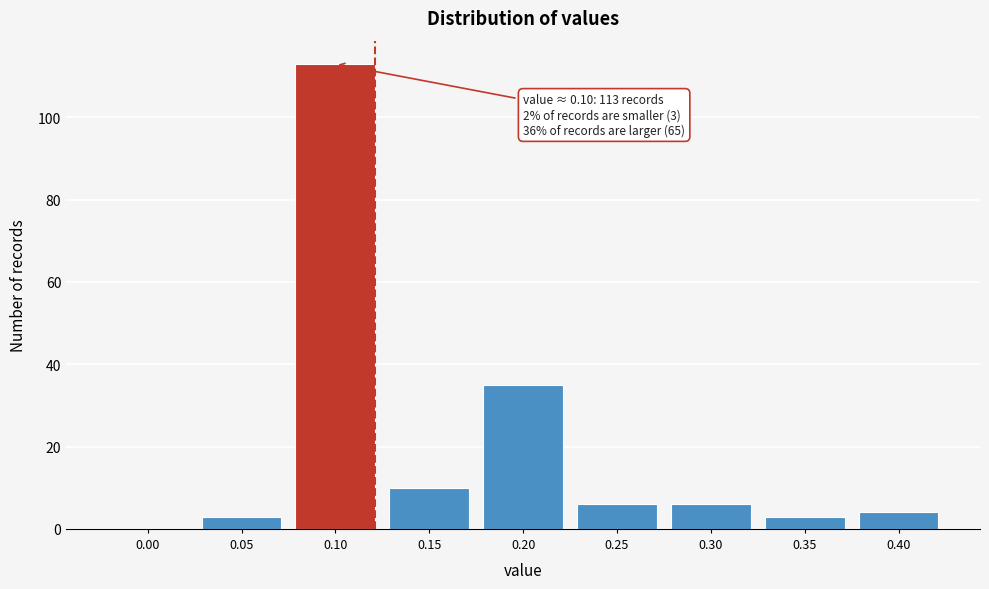

Reading left to right, transcribe all the data shown in this chart.

0.00=0	0.05=3	0.10=113	0.15=10	0.20=35	0.25=6	0.30=6	0.35=3	0.40=4